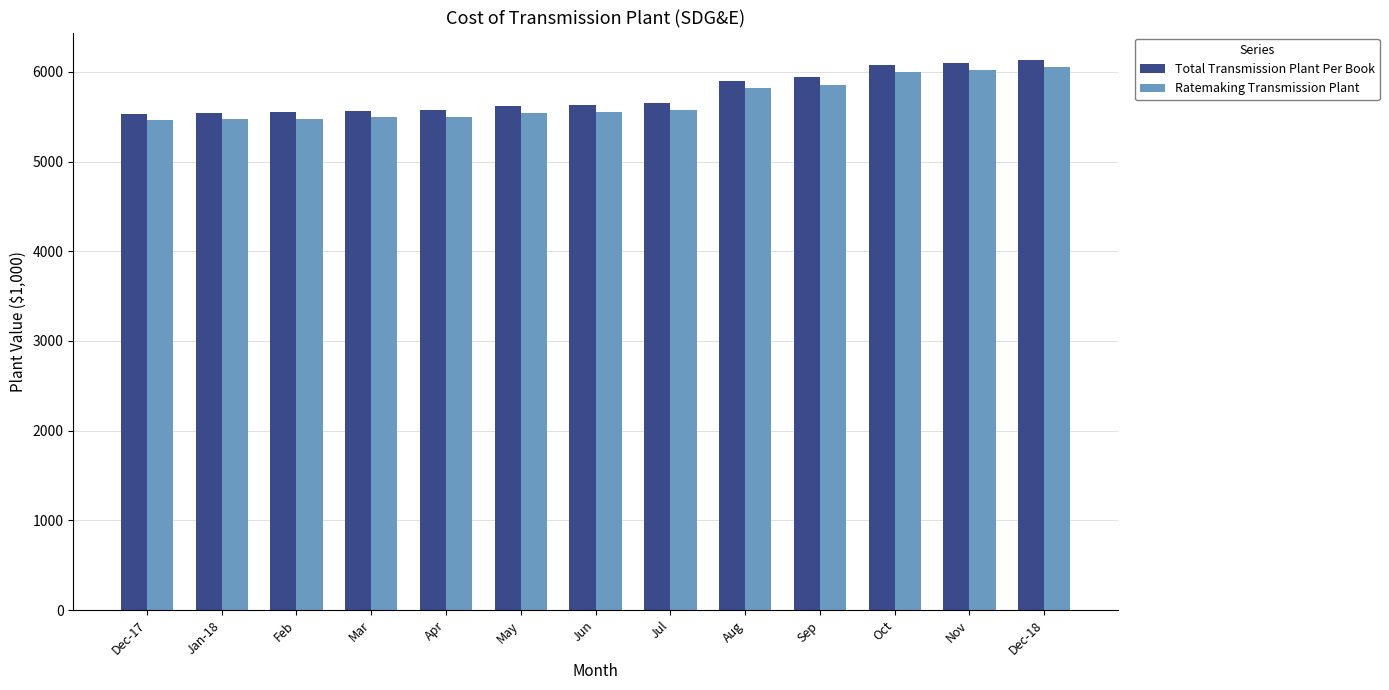

Which series has the largest total across all categories?

Total Transmission Plant Per Book